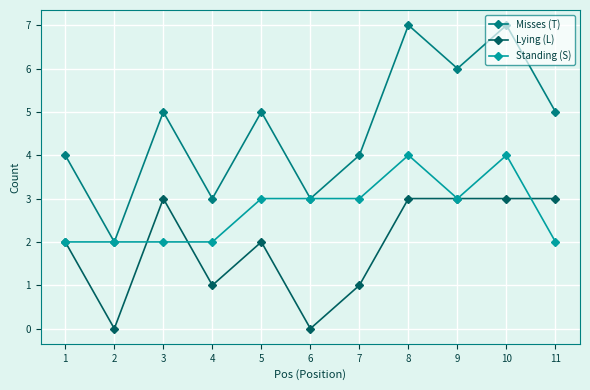

Reading left to right, what are all the values shown in this chart?

Misses (T): 4	2	5	3	5	3	4	7	6	7	5
Lying (L): 2	0	3	1	2	0	1	3	3	3	3
Standing (S): 2	2	2	2	3	3	3	4	3	4	2